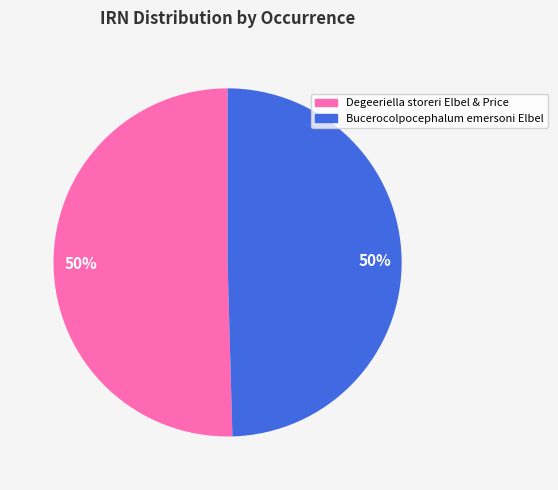

To the nearest percent, what is the average slice percentage?

50%